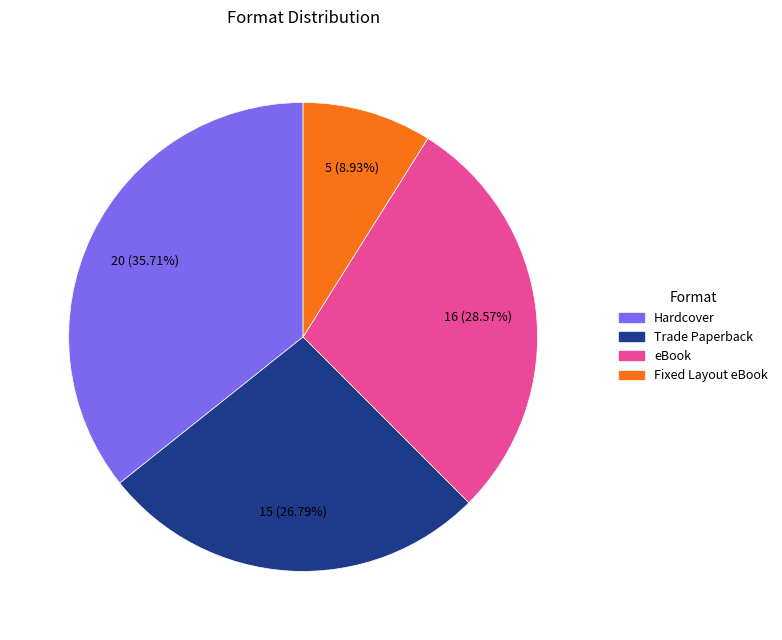

How many segments does this pie chart have?

4